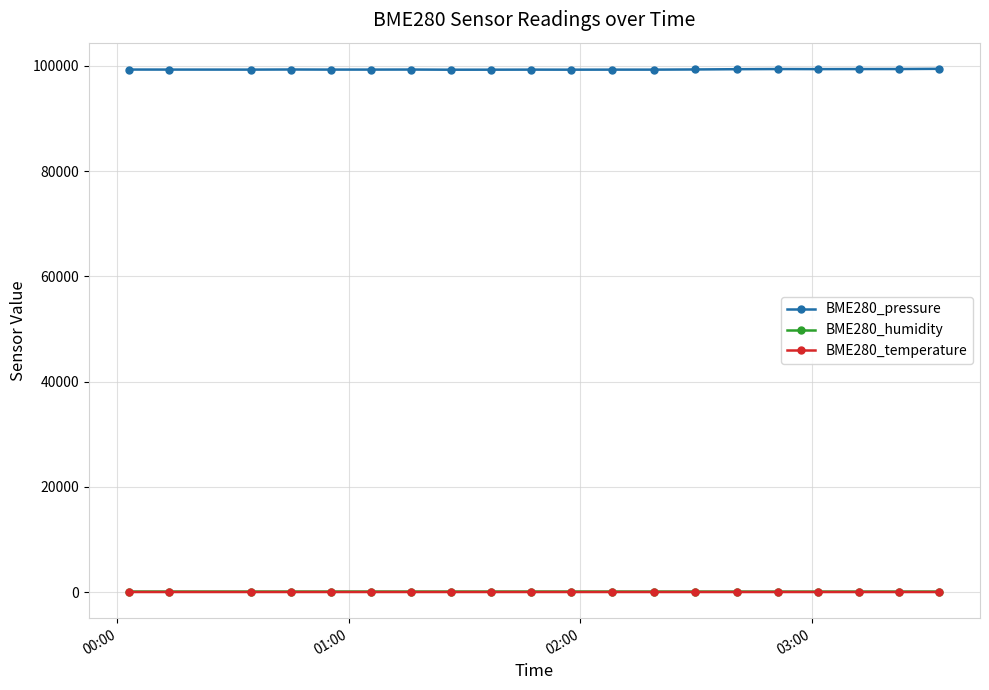

Which series has the largest total across all categories?

BME280_pressure